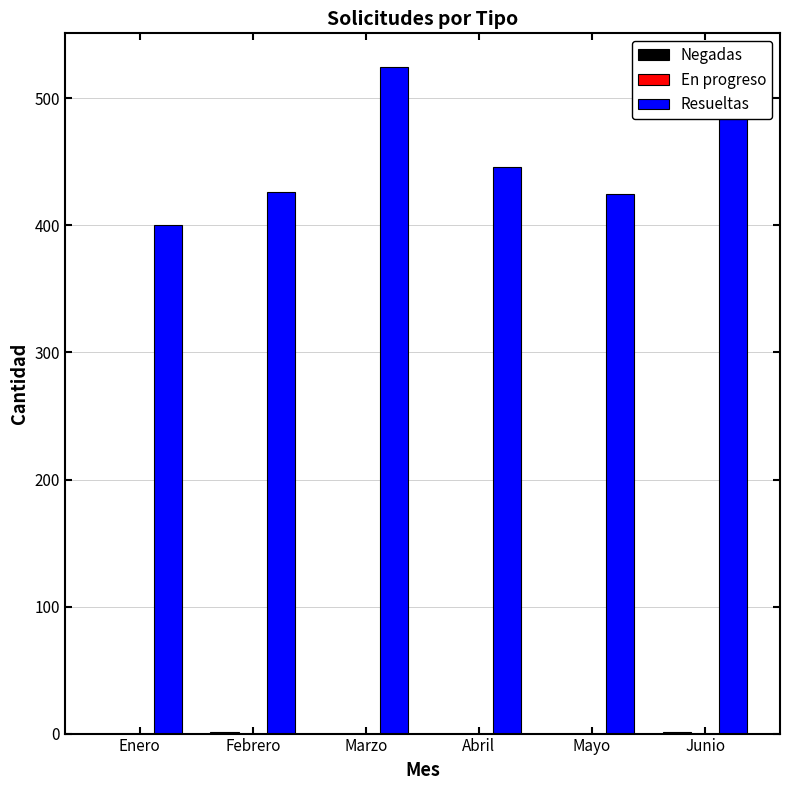

Which series has the largest total across all categories?

Resueltas